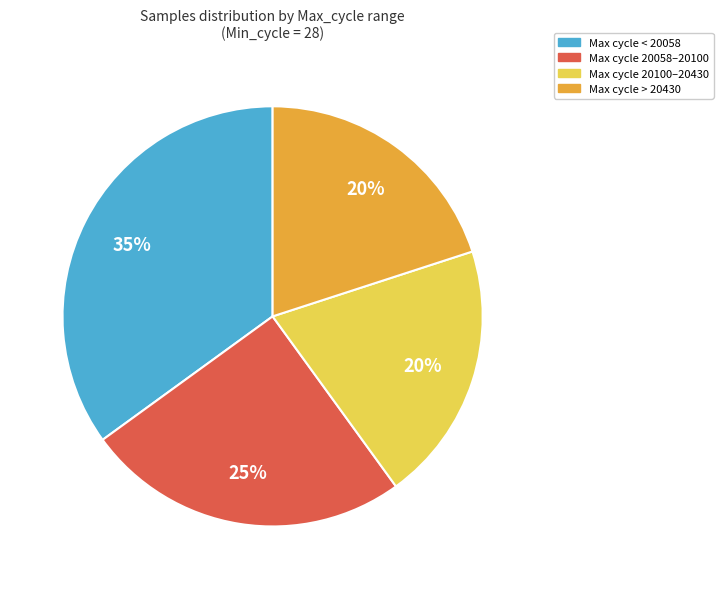

Is there a majority slice in this chart?

No